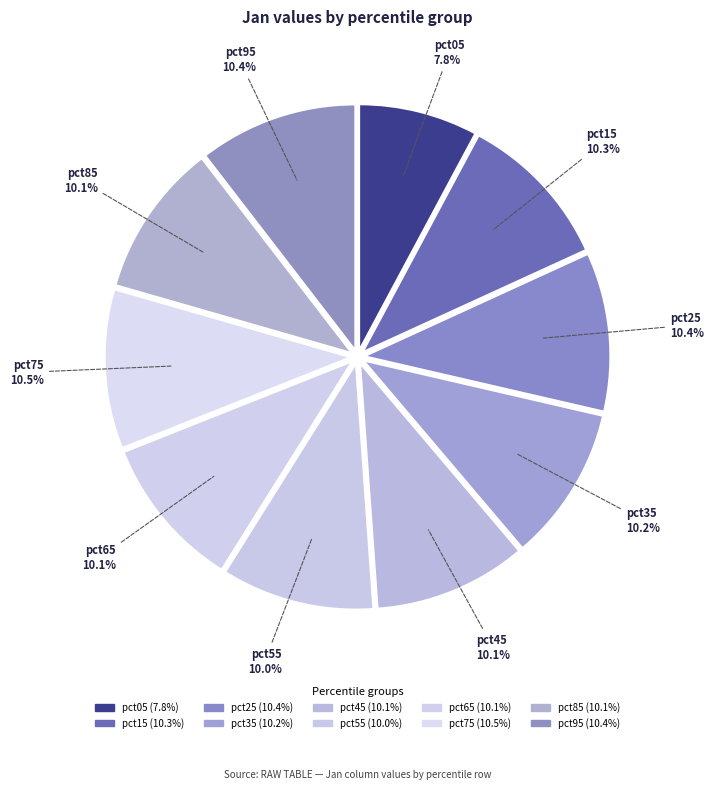

Do pct45 and pct65 together represent more than half of the pie?

No